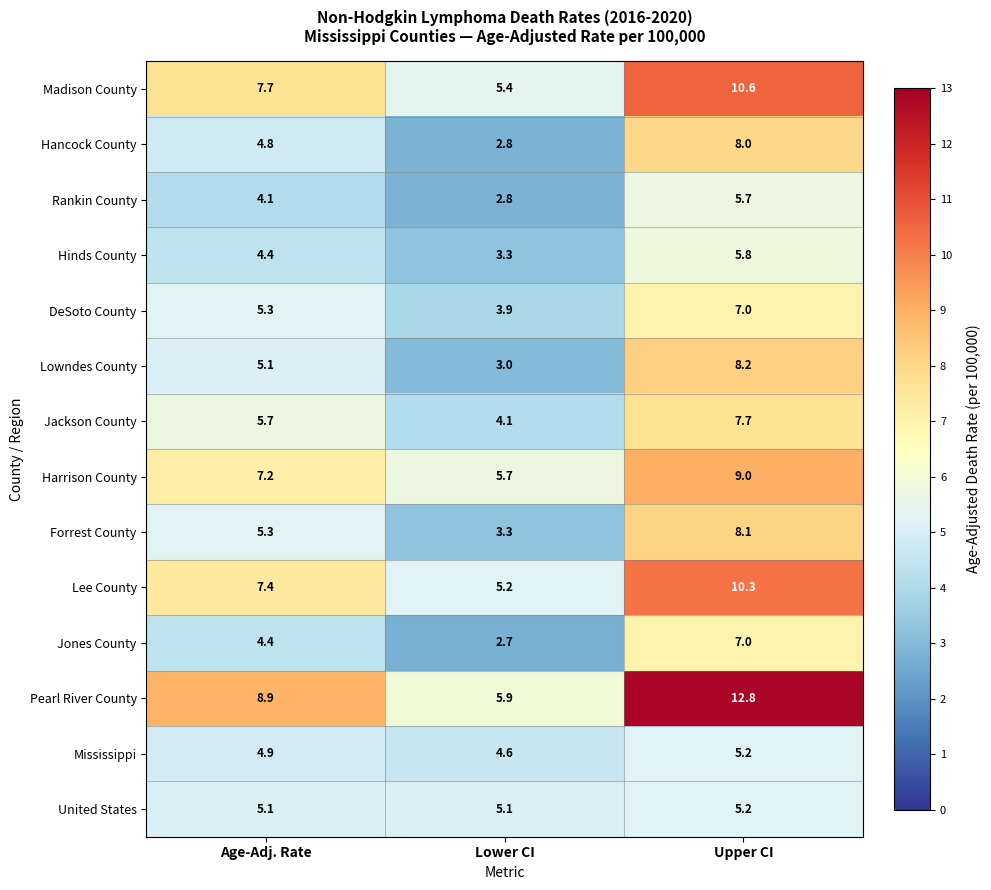

Which series has the widest spread of values?

Pearl River County